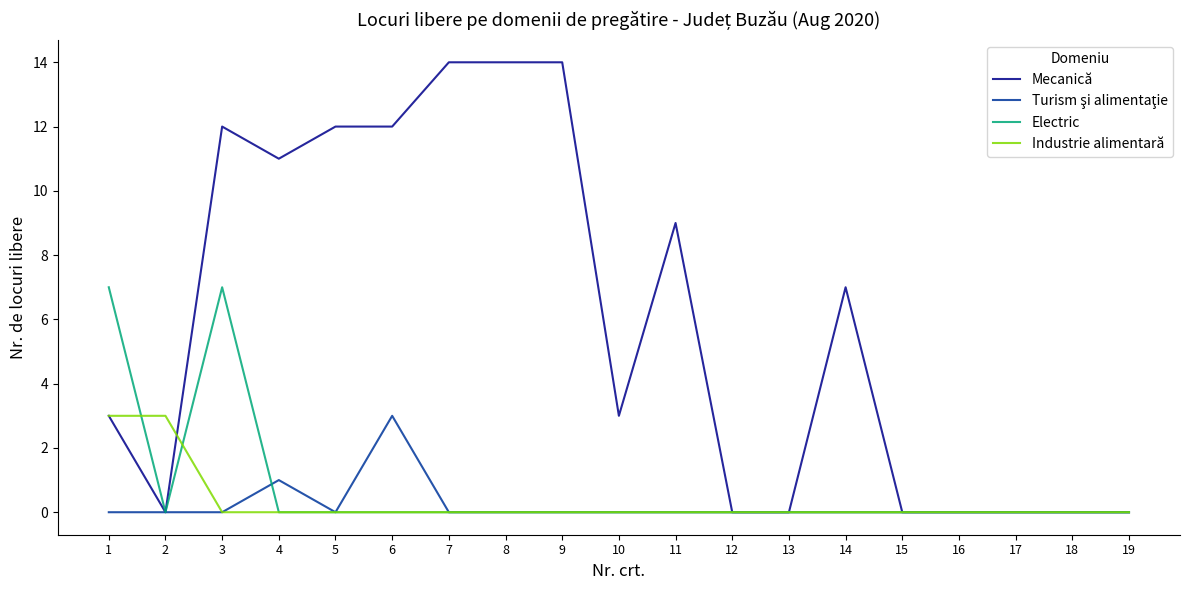

Which series has the largest range (max minus min)?

Mecanică